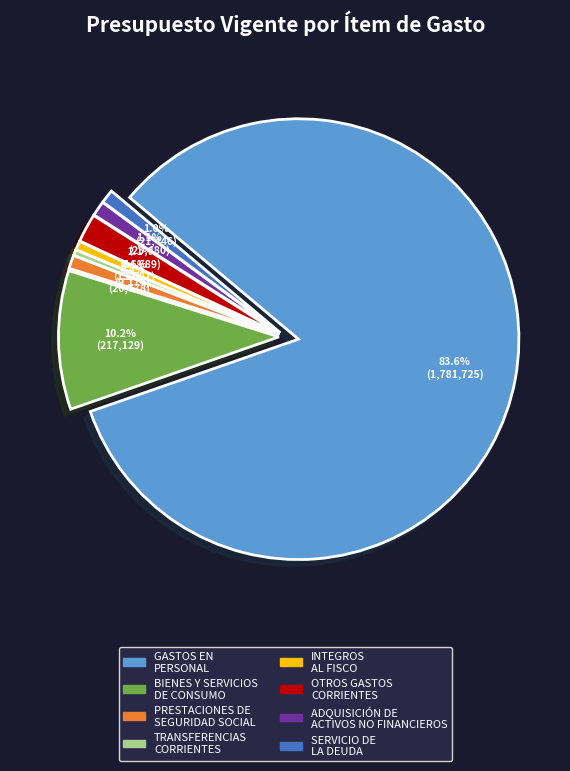

Is there any slice that represents more than half of the pie?

Yes